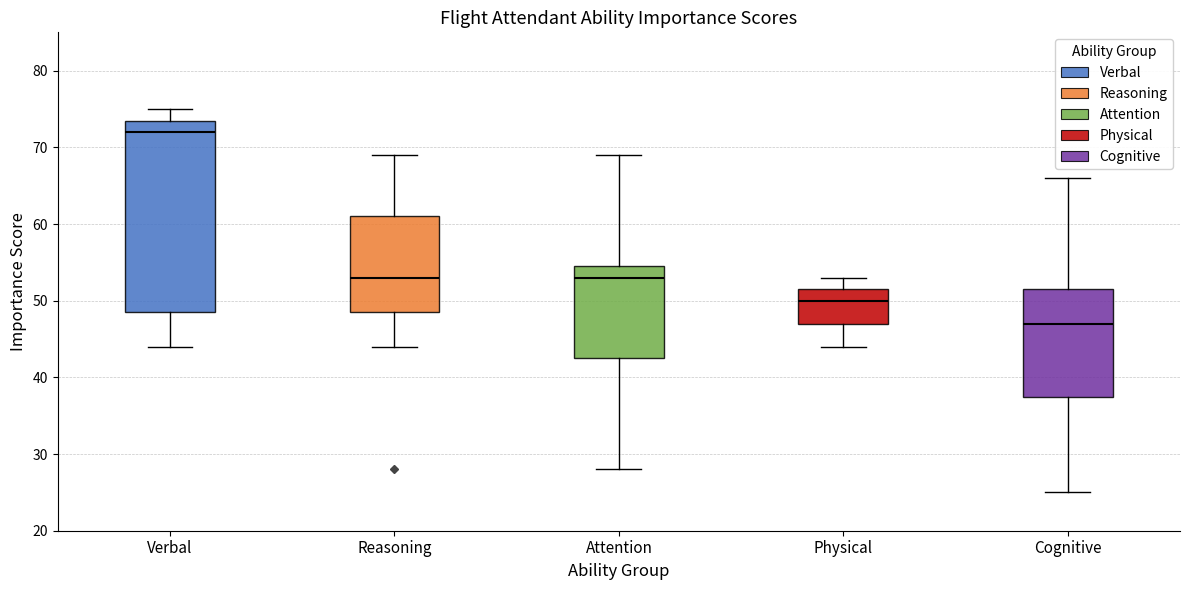

Reading left to right, transcribe this box plot: for each box, give where its median line is, the range the box spans, and where its two whiskers end, as read against the y-axis. The values are not printed on the chart, so give them approximately, as read against the axis.

Verbal: median 72, box 49 to 74, whiskers 44 to 75
Reasoning: median 53, box 49 to 61, whiskers 44 to 69
Attention: median 53, box 43 to 55, whiskers 28 to 69
Physical: median 50, box 47 to 52, whiskers 44 to 53
Cognitive: median 47, box 38 to 52, whiskers 25 to 66